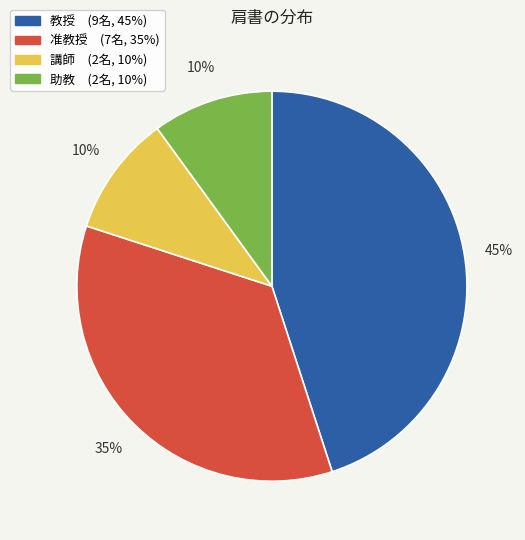

To the nearest percent, what percentage of the pie is 助教?

10%